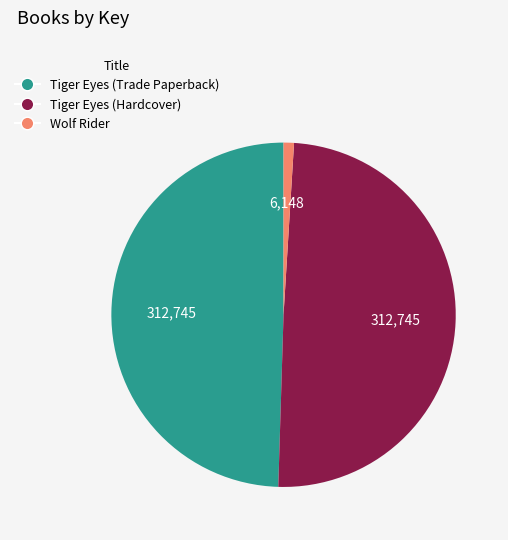

How many slices are in this pie chart?

3